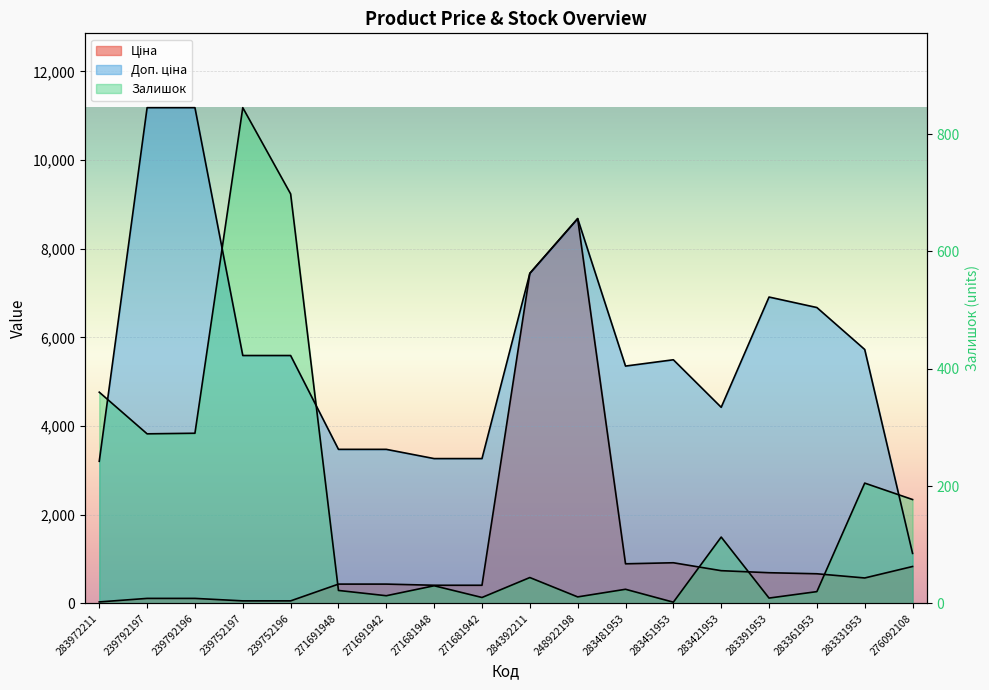

What is the minimum value for Ціна?

32.0